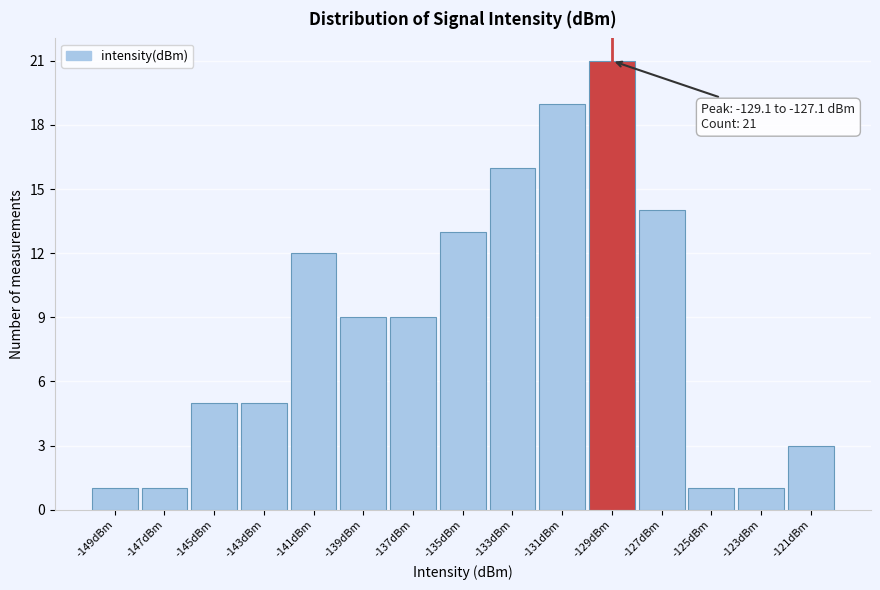

Reading left to right, what are all the values shown in this chart?

-149dBm=1	-147dBm=1	-145dBm=5	-143dBm=5	-141dBm=12	-139dBm=9	-137dBm=9	-135dBm=13	-133dBm=16	-131dBm=19	-129dBm=21	-127dBm=14	-125dBm=1	-123dBm=1	-121dBm=3